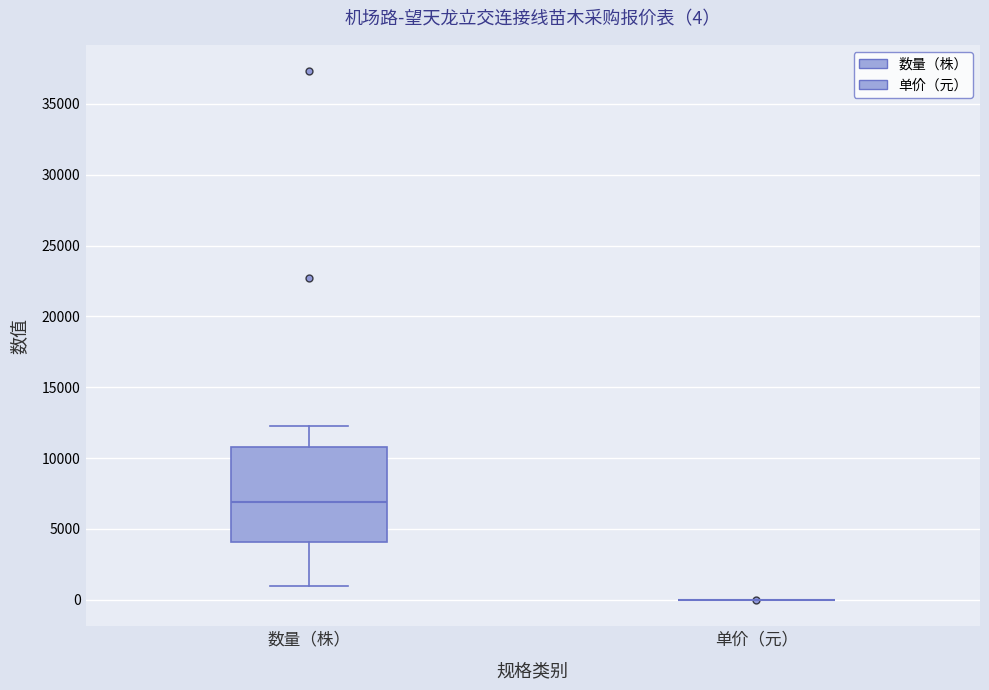

Which box is the tallest, from its lower edge to its upper edge?

数量（株）